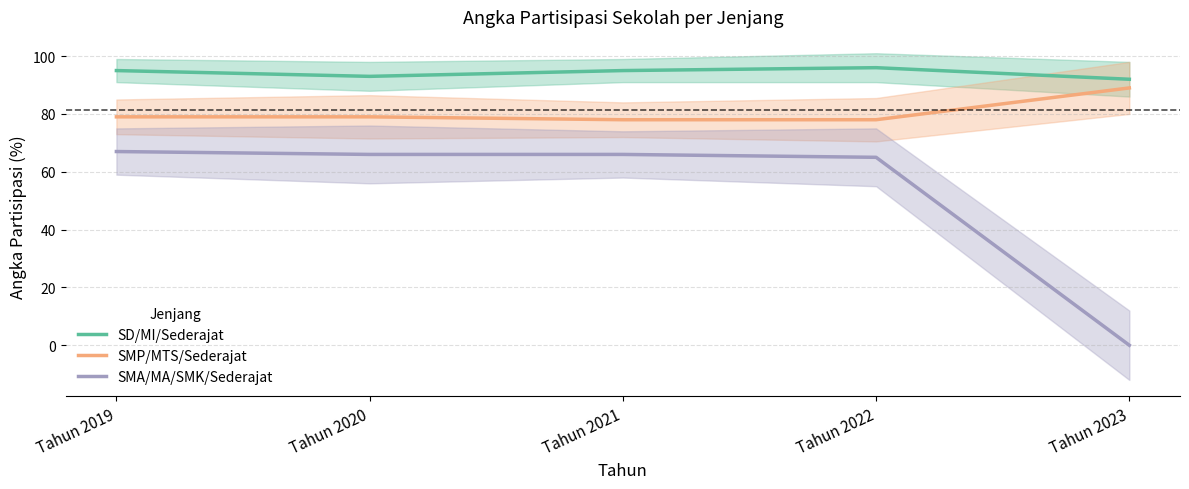

Which category has the lowest value in the SD/MI/Sederajat series?

Tahun 2023